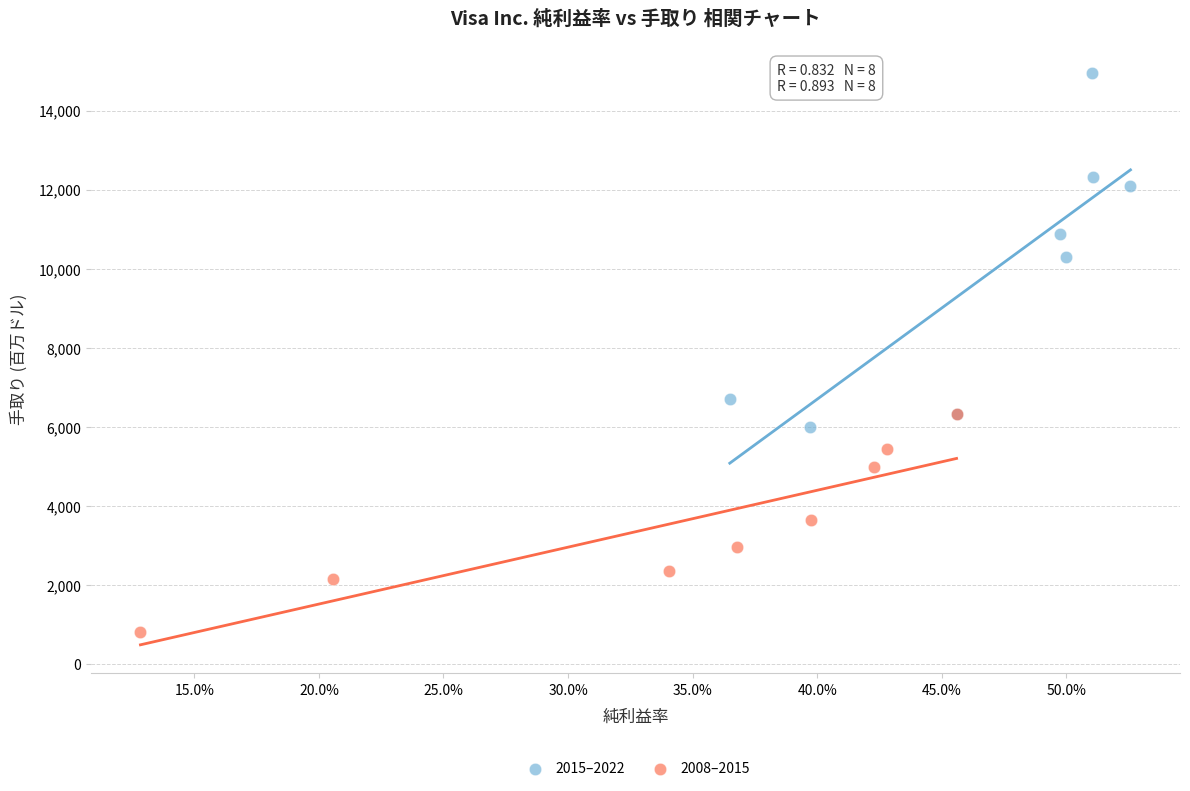

Which series contains the highest Y value?

2015–2022